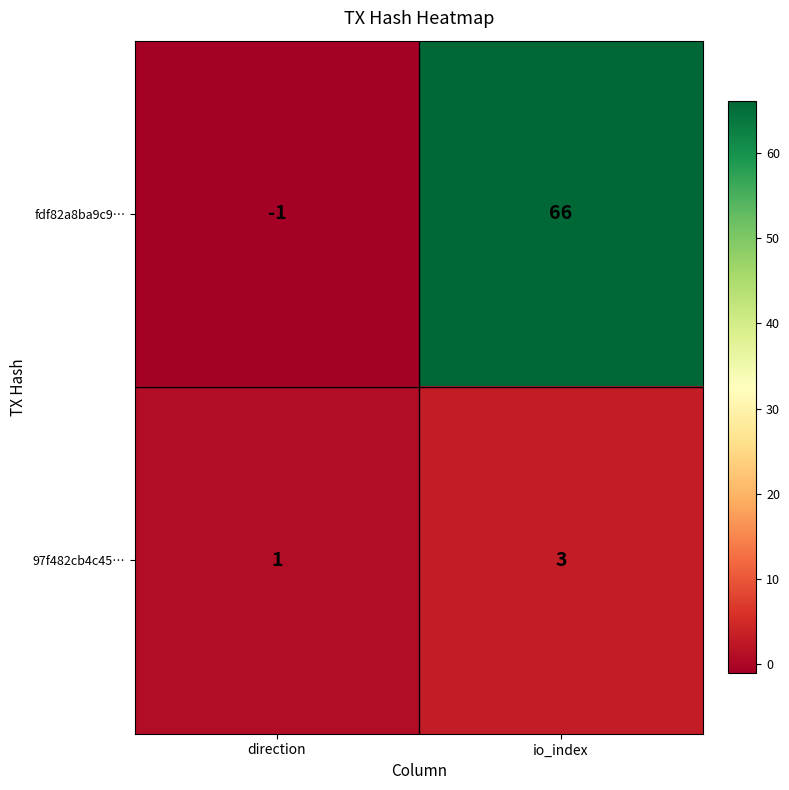

Which series has the largest total across all categories?

fdf82a8ba9c9…